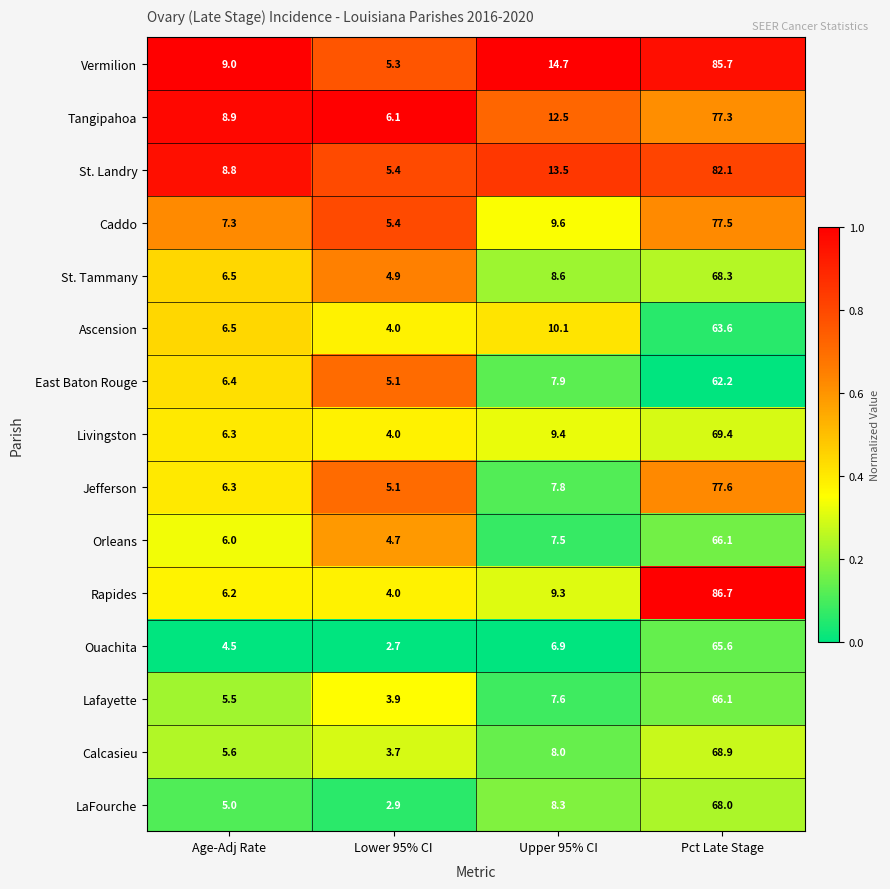

The value of Orleans at Age-Adj Rate is 6.0. True or false?

True